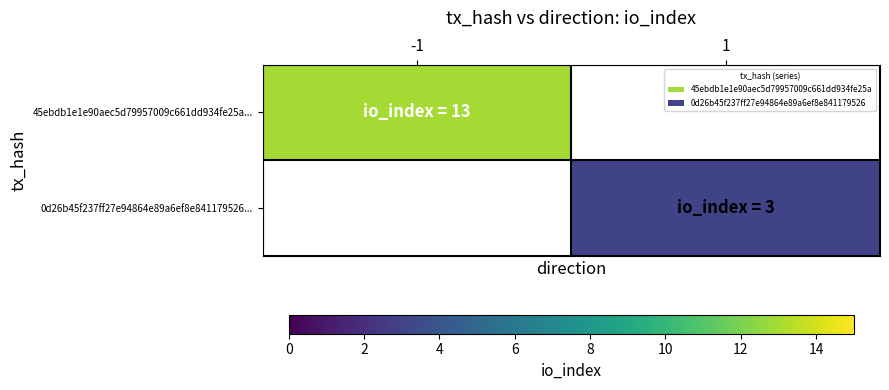

Which label corresponds to the smallest value in the chart?

1